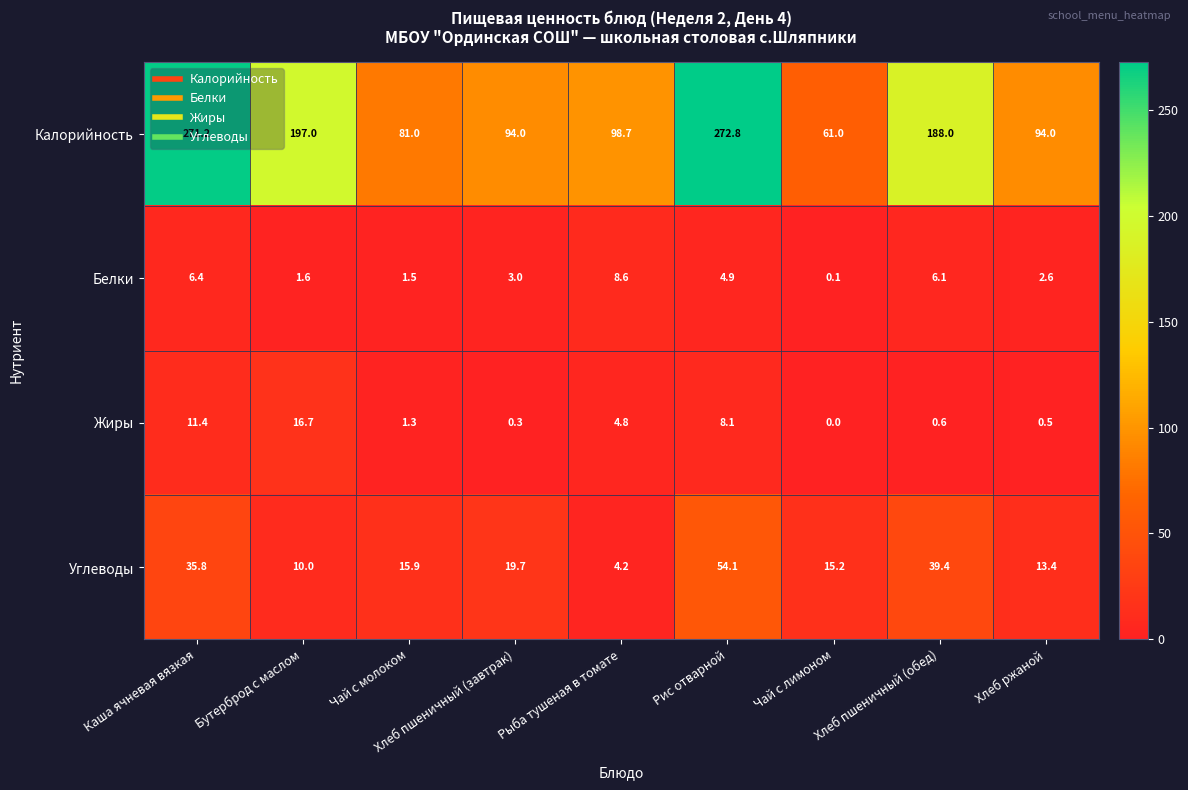

How many data points in Калорийность are above 98?

5